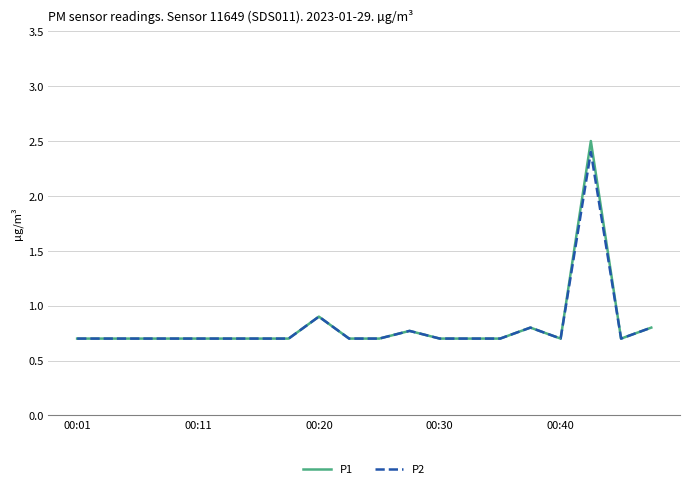

Which series has the largest range (max minus min)?

P1